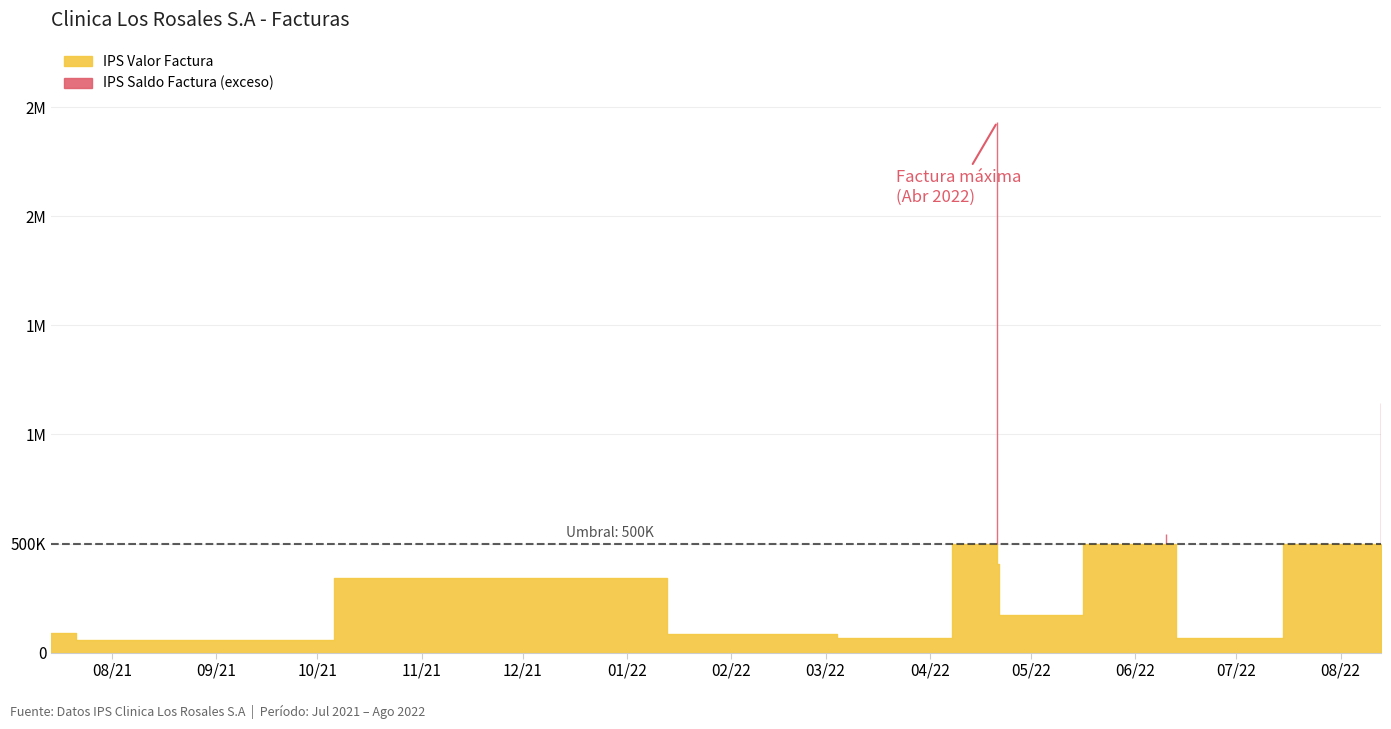

How many categories are shown in the chart?

11